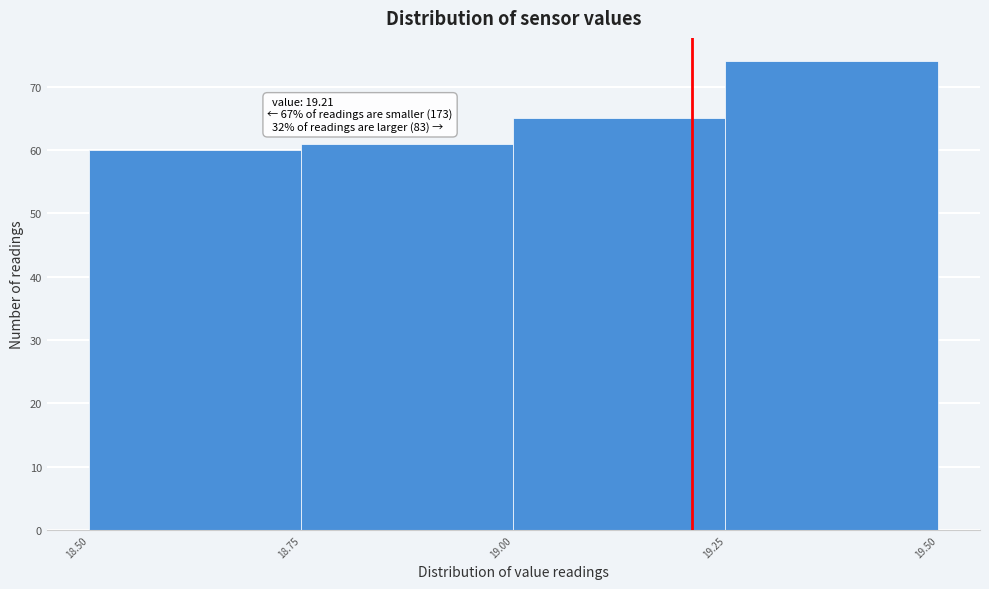

Over which range of the x-axis is the bar tallest?

19.25 to 19.50